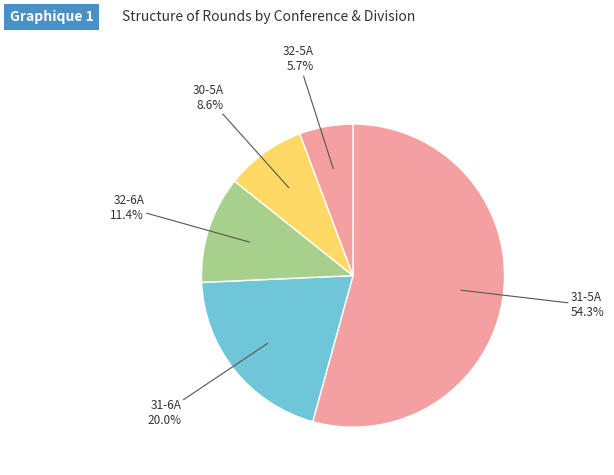

Count the number of slices in the pie.

5